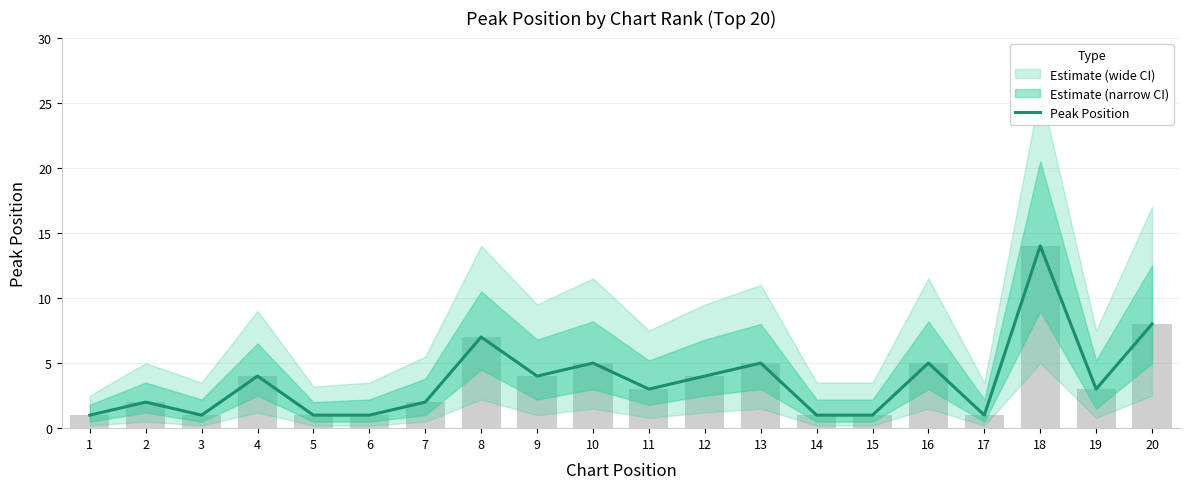

What is the change in value from 8 to 16?

-2